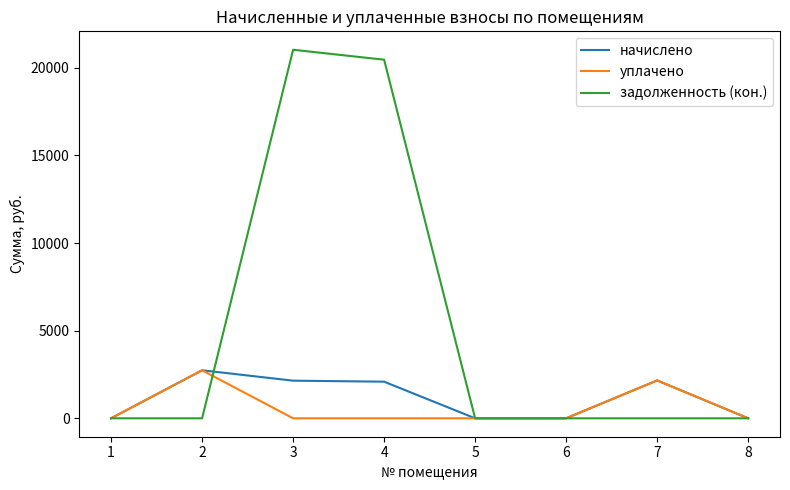

Which series changed the most between 1 and 3?

задолженность (кон.)